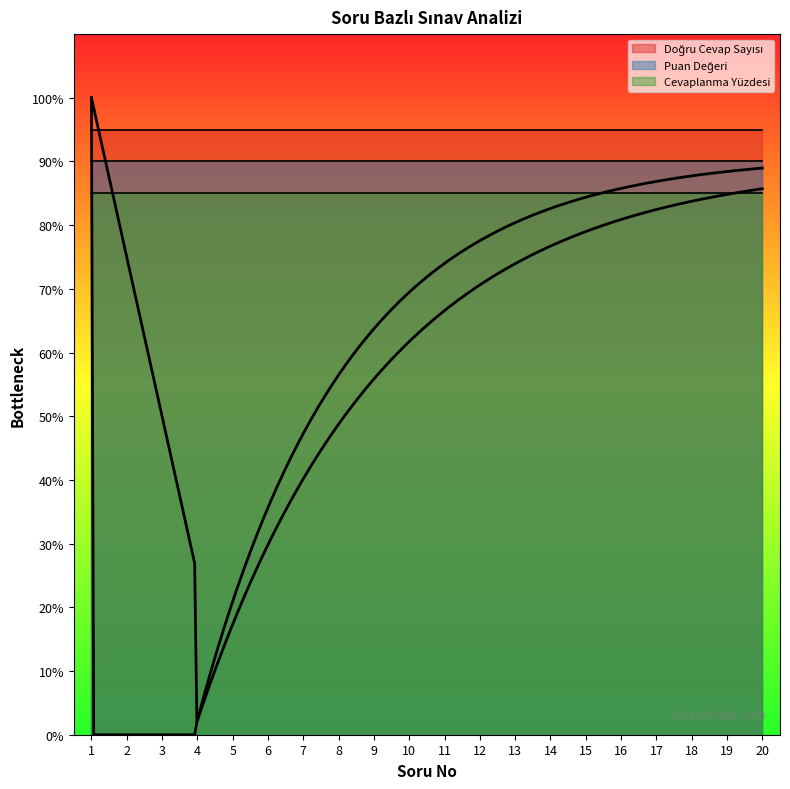

Read the Doğru Cevap Sayısı value at 1.

5